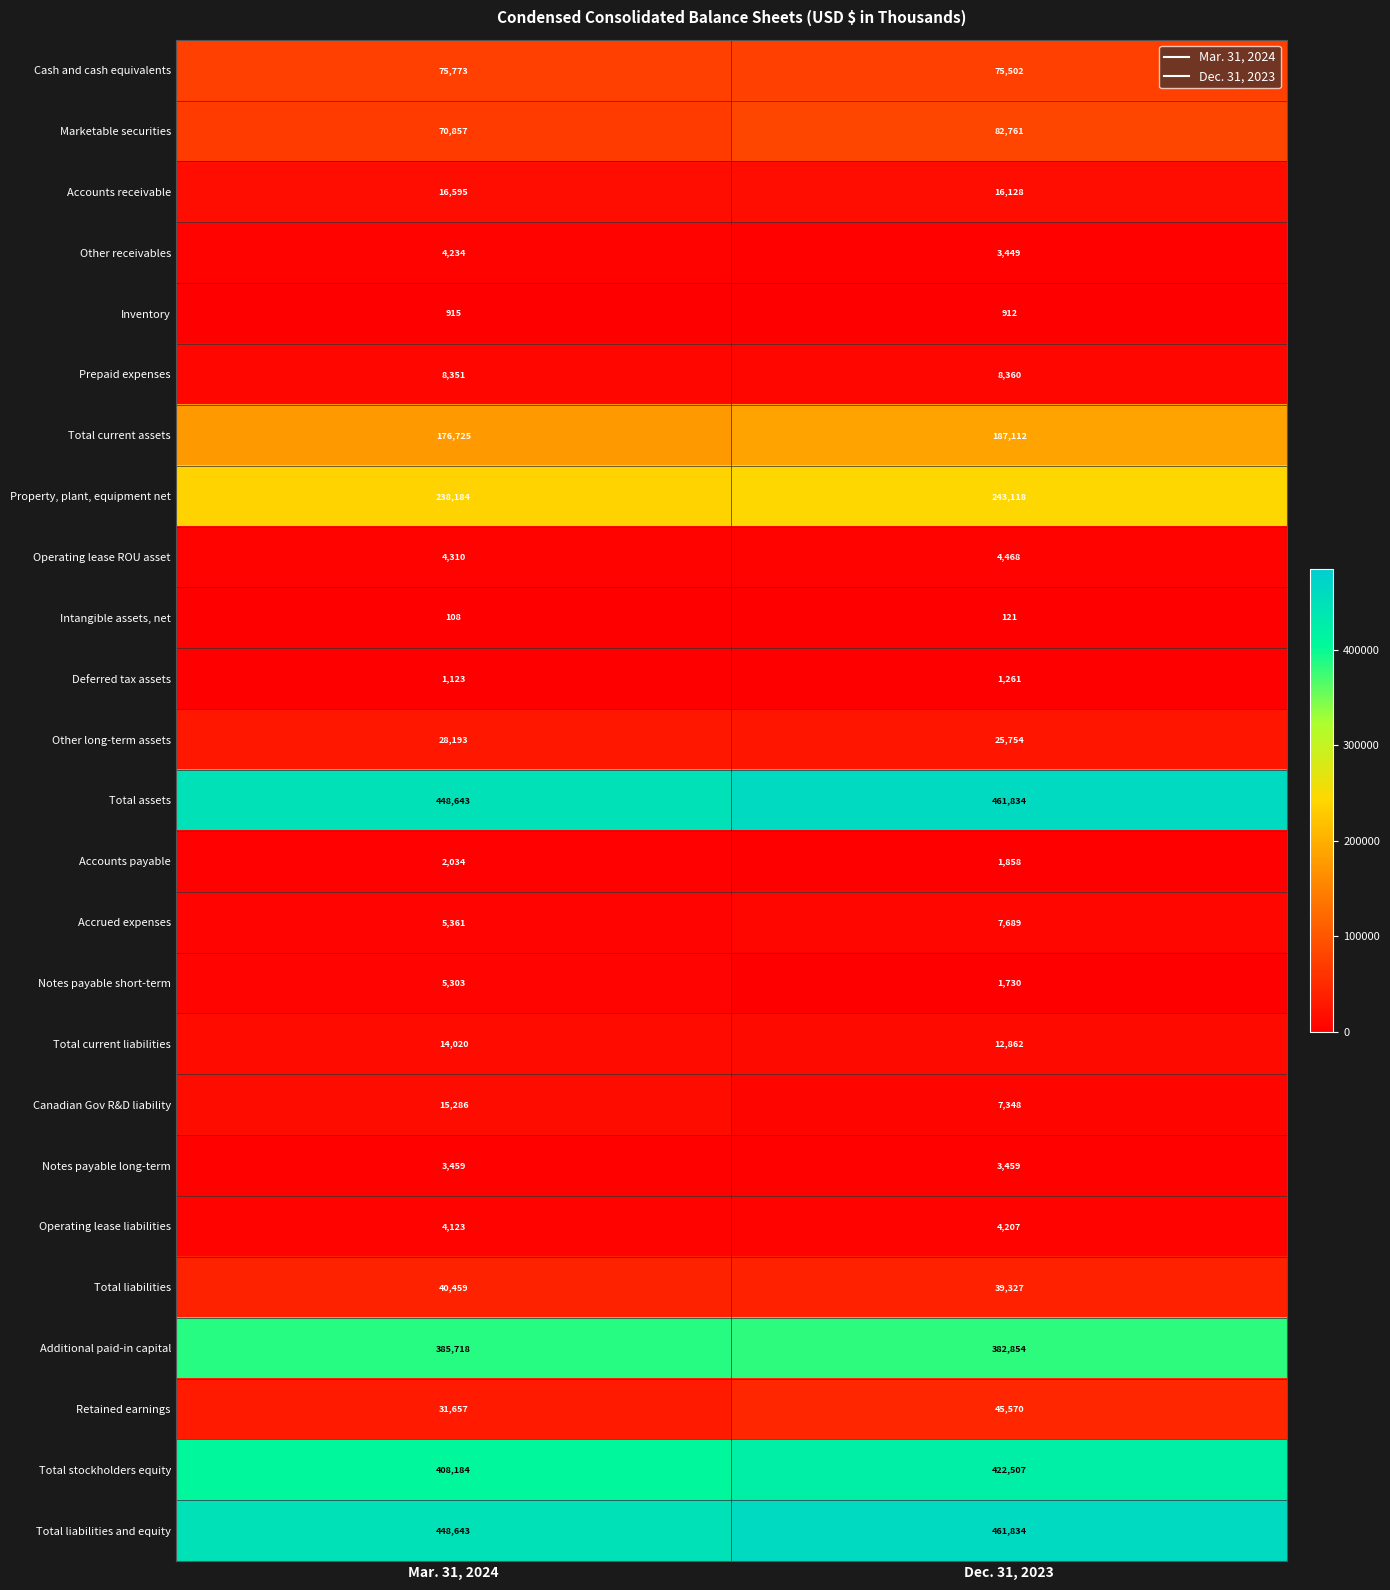

What is the approximate value of Deferred tax assets at Mar. 31, 2024, to the nearest 50?

1100